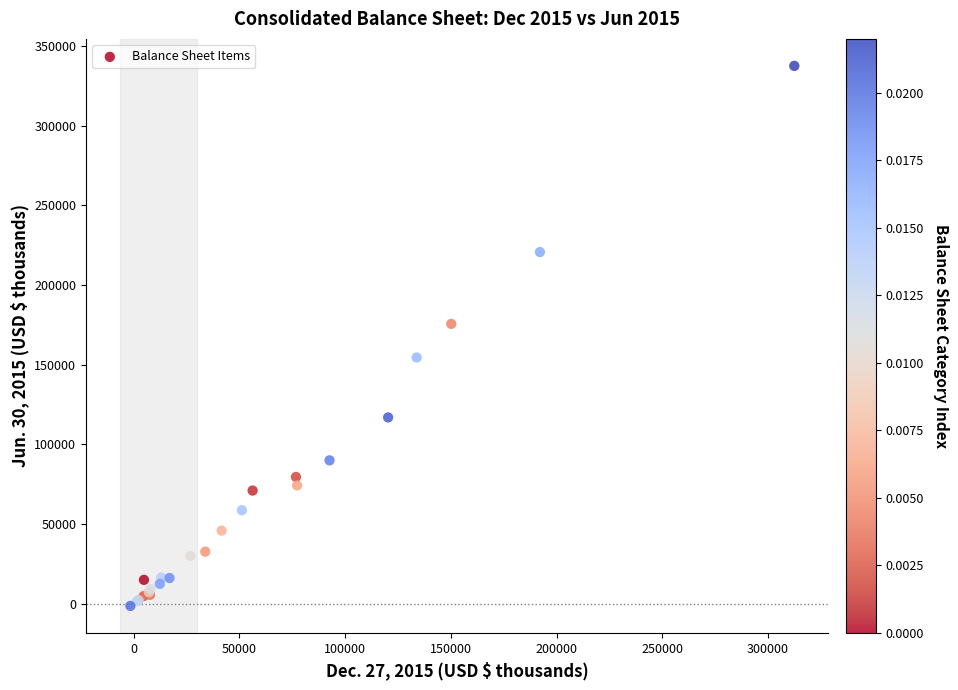

What Y value in the scatter plot is closest to 168047?

175593